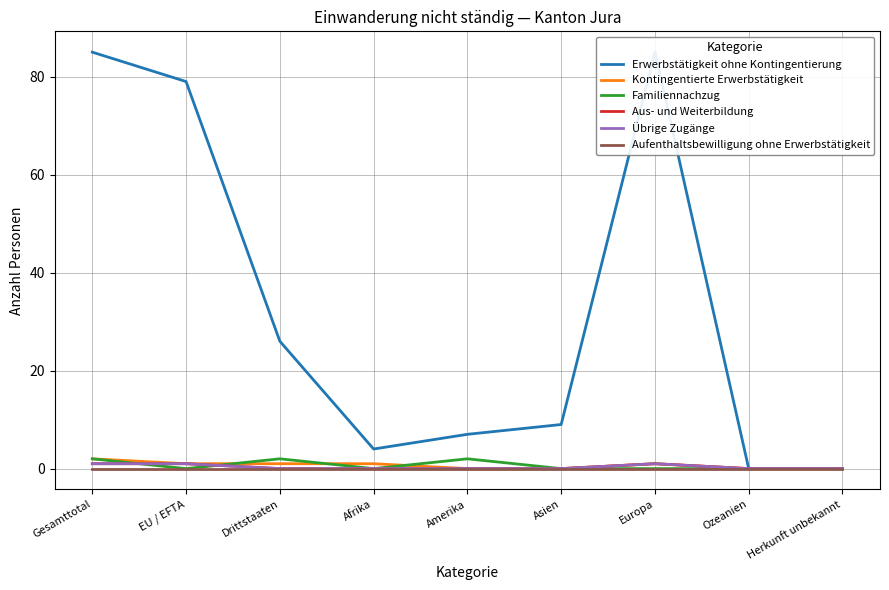

Reading left to right, extract all data points from this chart.

Erwerbstätigkeit ohne Kontingentierung: 85	79	26	4	7	9	85	0	0
Kontingentierte Erwerbstätigkeit: 2	1	1	1	0	0	1	0	0
Familiennachzug: 2	0	2	0	2	0	0	0	0
Aus- und Weiterbildung: 1	1	0	0	0	0	1	0	0
Übrige Zugänge: 1	1	0	0	0	0	1	0	0
Aufenthaltsbewilligung ohne Erwerbstätigkeit: 0	0	0	0	0	0	0	0	0